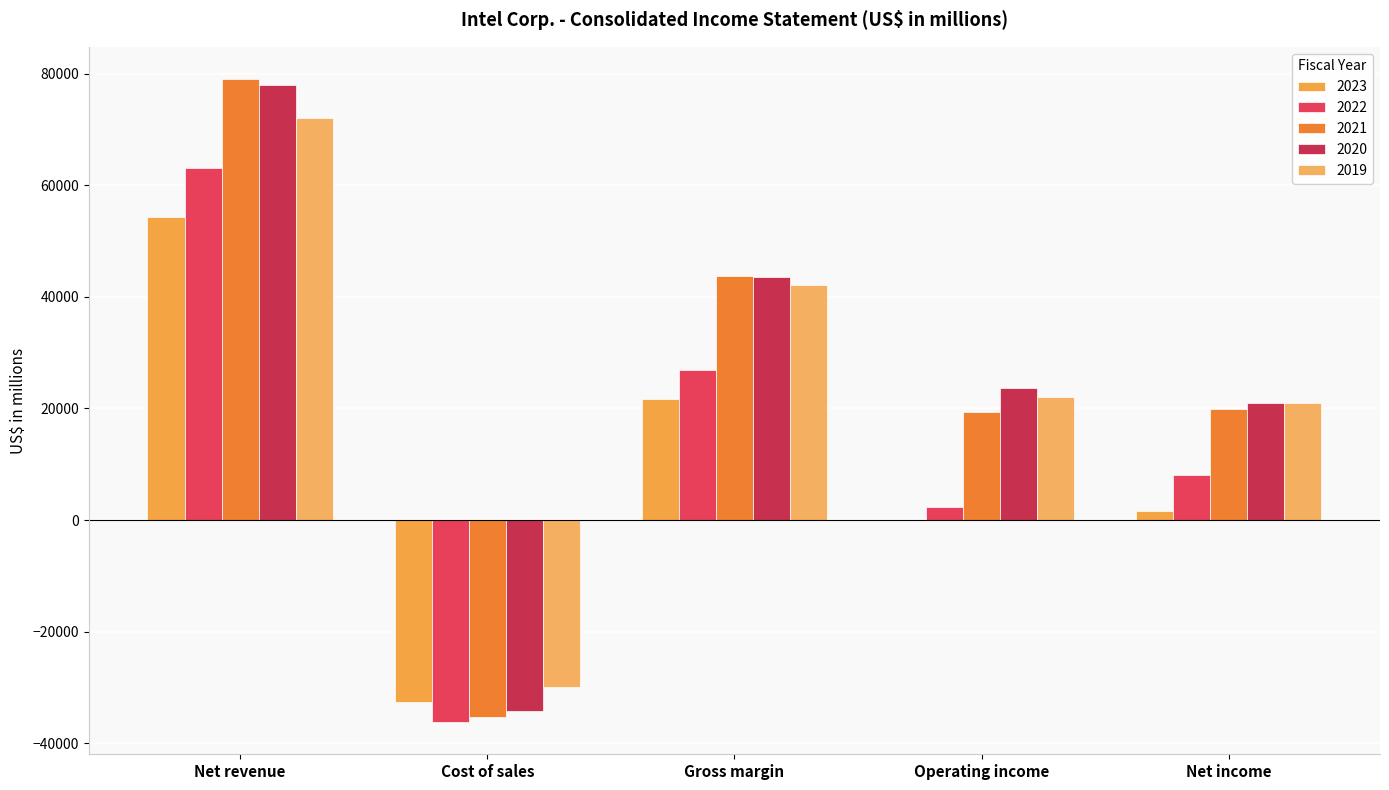

What are all the series names shown in the legend?

2023, 2022, 2021, 2020, 2019